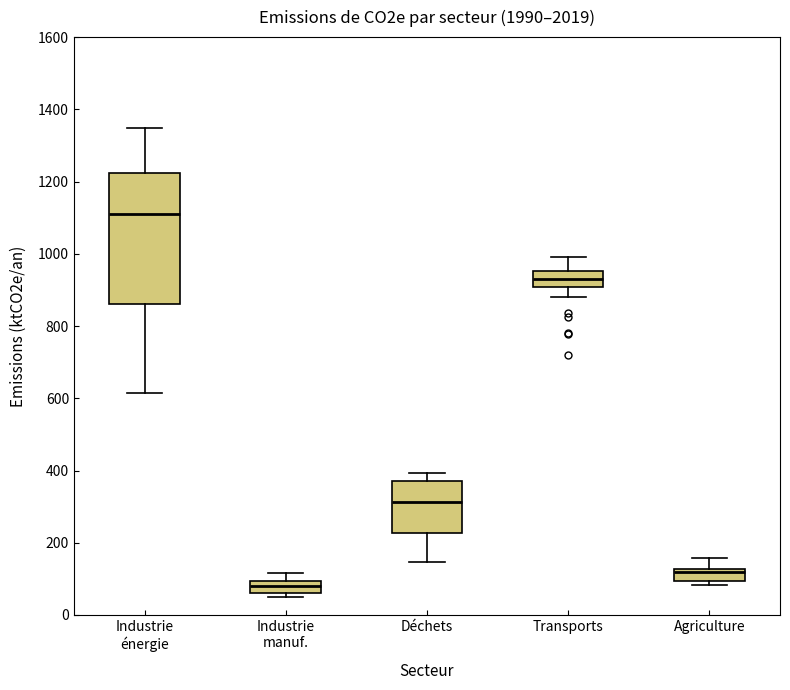

Which box has the lowest median line?

Industrie manuf.